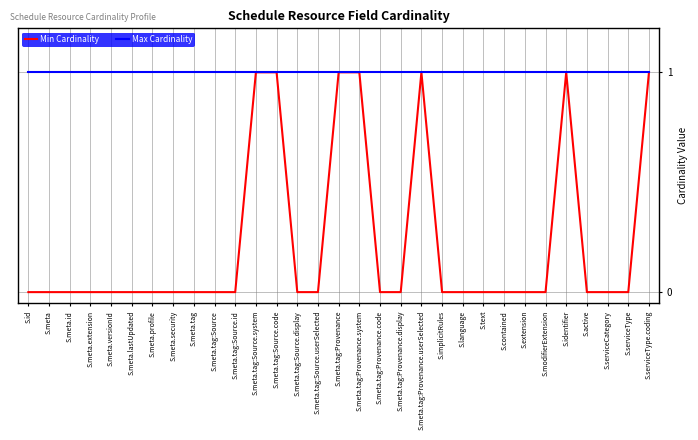

Does the chart display data point markers on the line(s)?

No